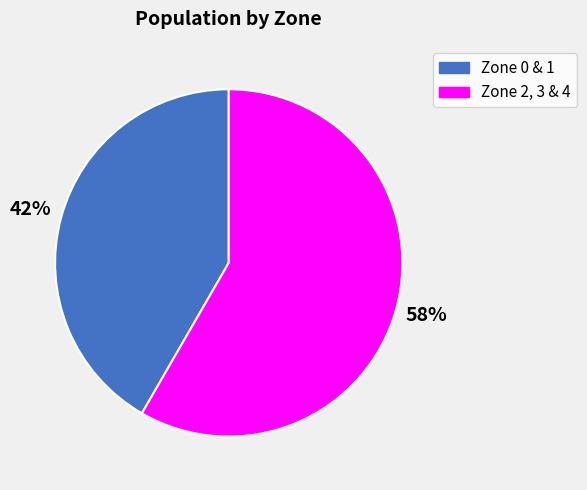

To the nearest percent, what is the average slice percentage?

50%